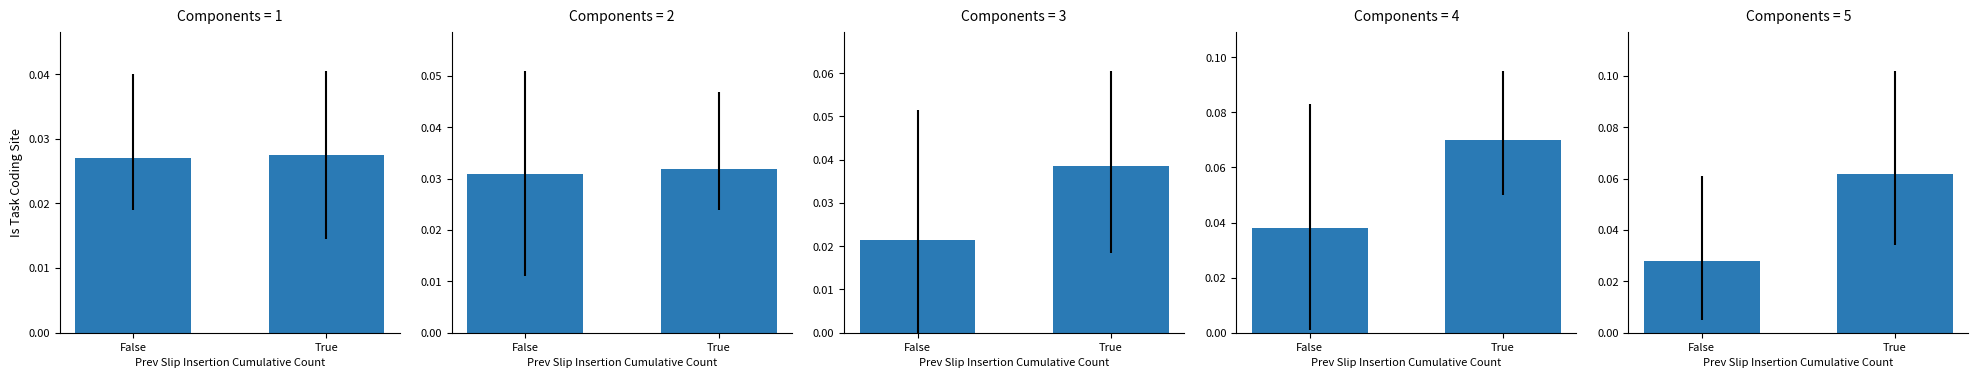

Are the bars horizontal?

No